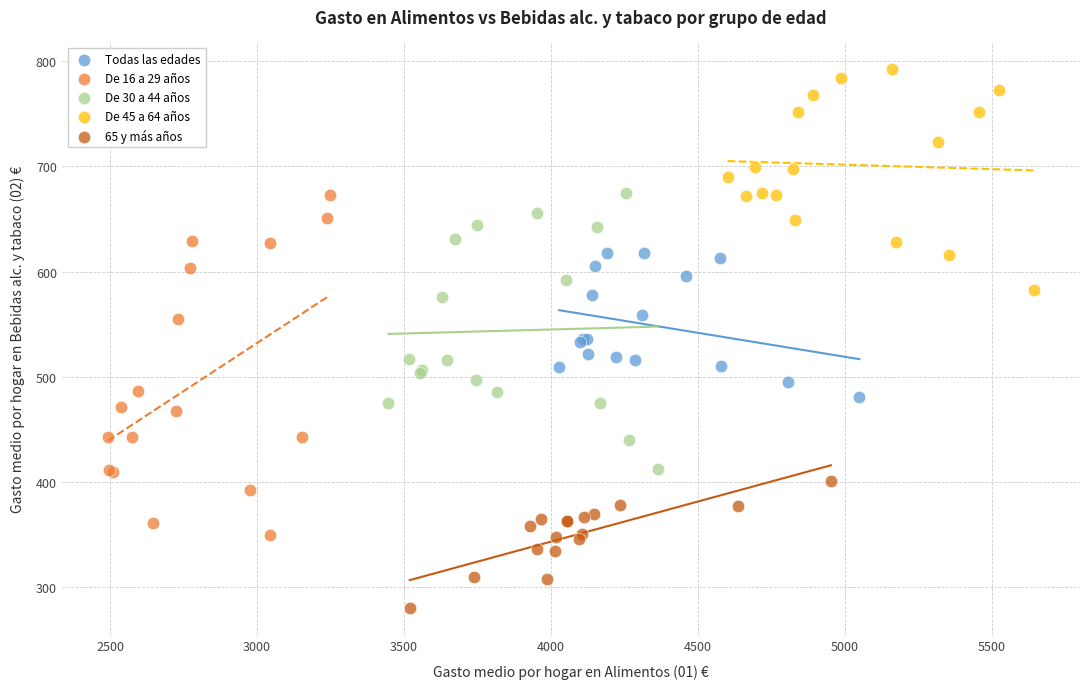

Which series reaches the maximum Y coordinate?

De 45 a 64 años